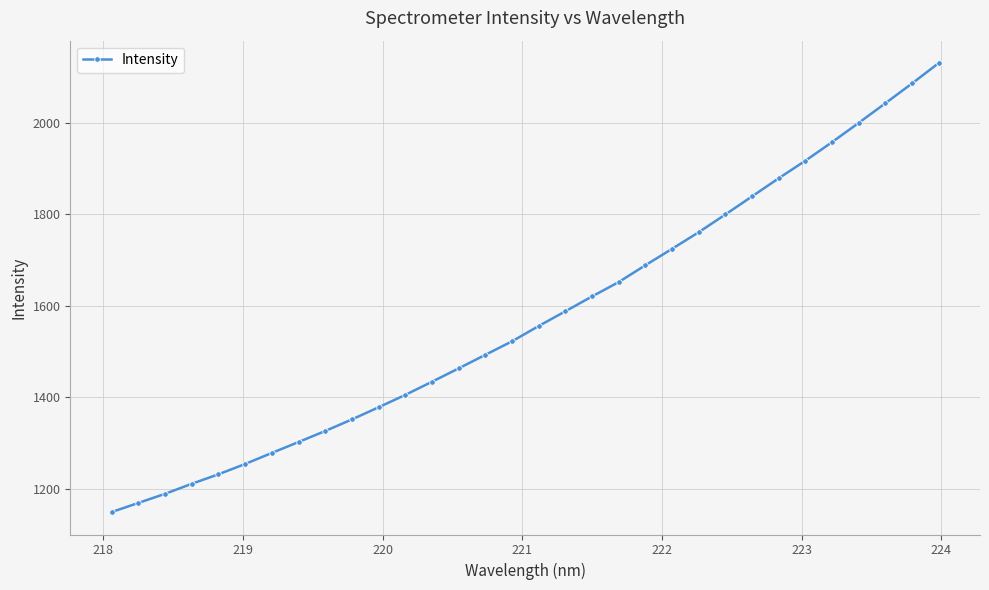

Reading right to left, what are all the values shown in this chart?

2130.0	2085.5	2042.3	1999.5	1957.4	1916.9	1878.6	1839.0	1799.4	1760.8	1724.5	1688.7	1651.9	1620.5	1588.0	1555.9	1522.5	1493.0	1463.4	1434.2	1405.5	1378.4	1351.9	1326.6	1302.5	1278.7	1254.5	1232.0	1211.3	1189.4	1169.5	1149.6